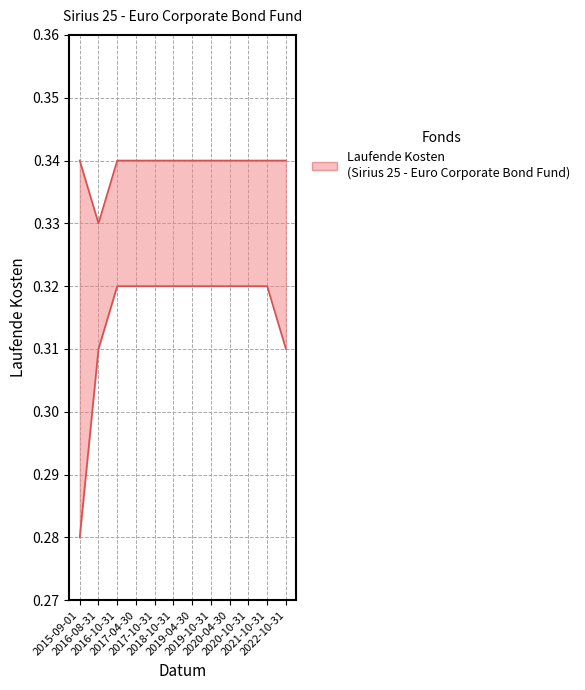

Does the chart have visible grid lines?

Yes